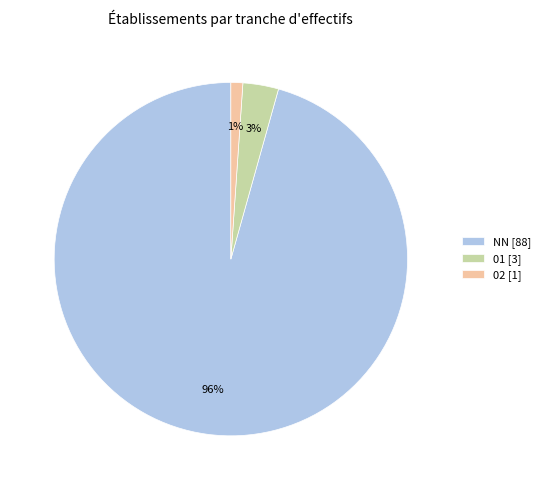

Approximately how many times larger is the value at 02 [1] compared to 01 [3]?

0.3